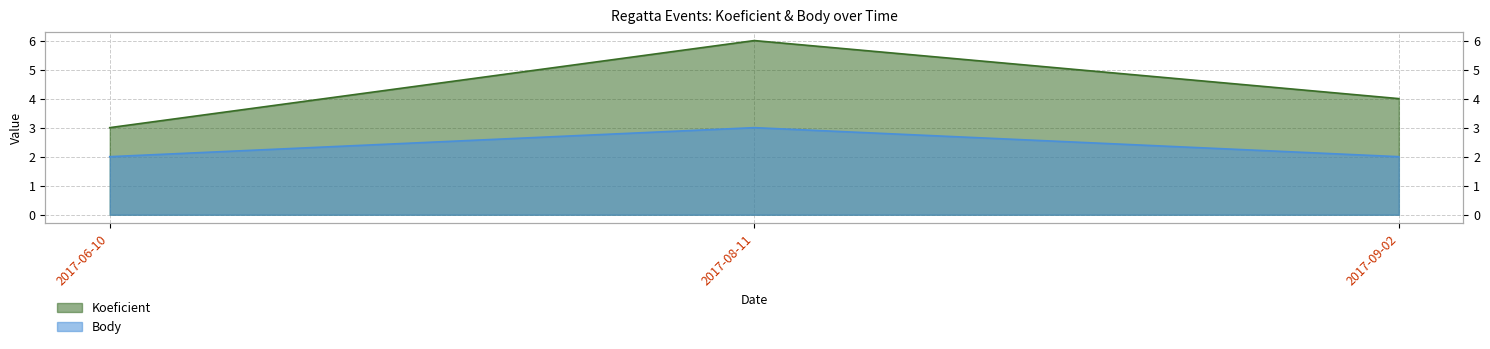

How many lines are shown in the chart?

2